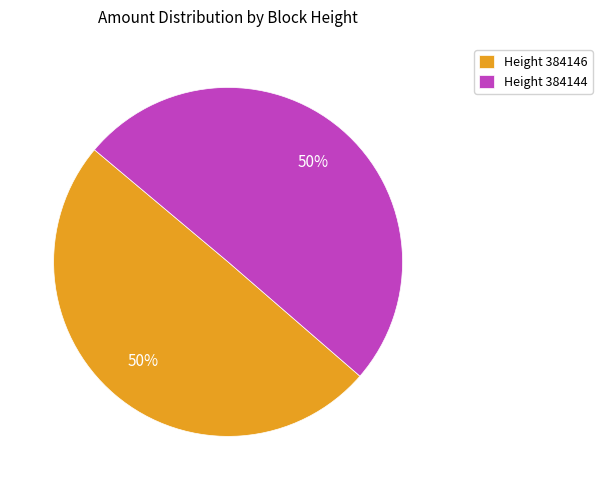

To the nearest percent, what percentage of the pie is Height 384144?

50%